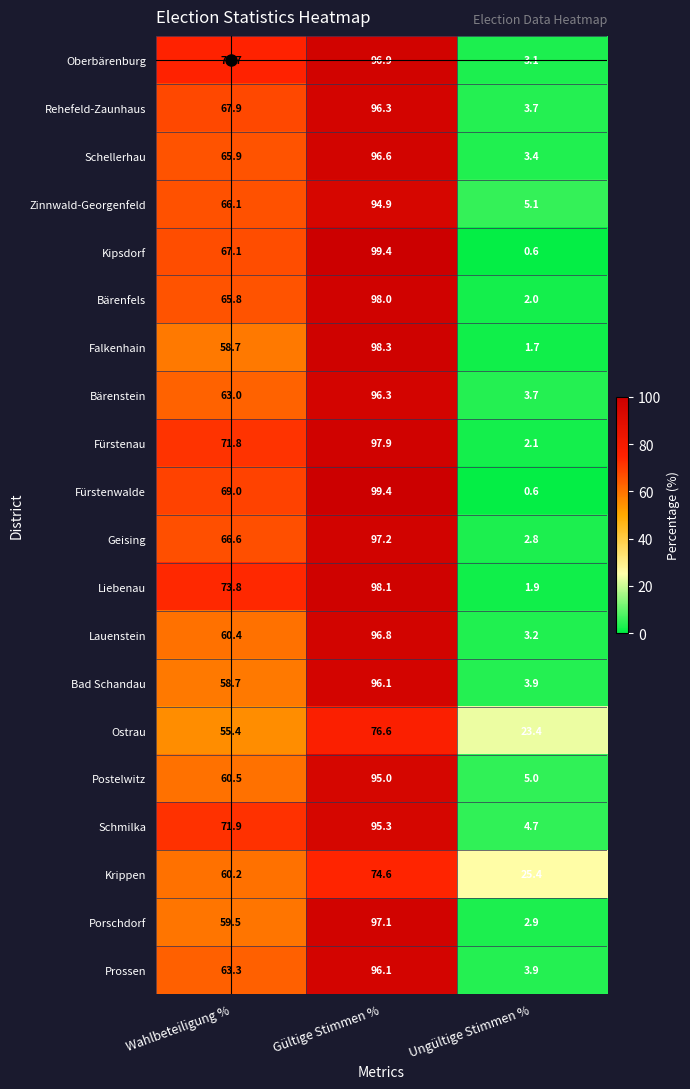

At which label is Kipsdorf closest to 50?

Wahlbeteiligung %